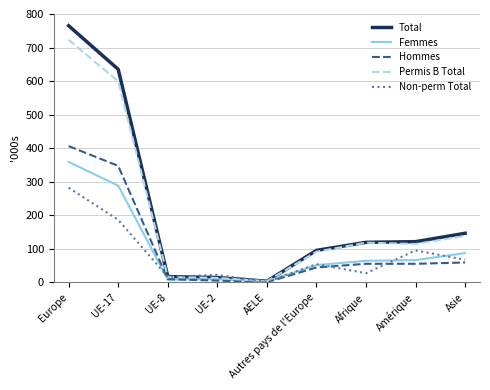

What is the sum of all Total values?

1915